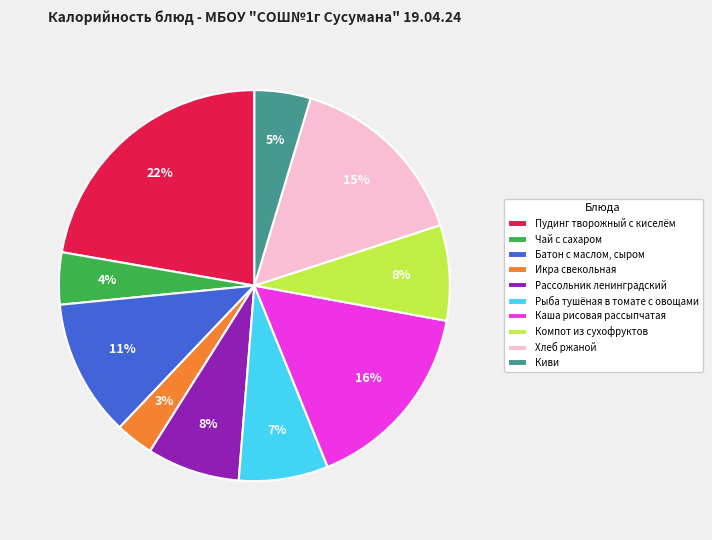

To the nearest percent, what is the difference between the Икра свекольная and Пудинг творожный с киселём slice percentages?

19%